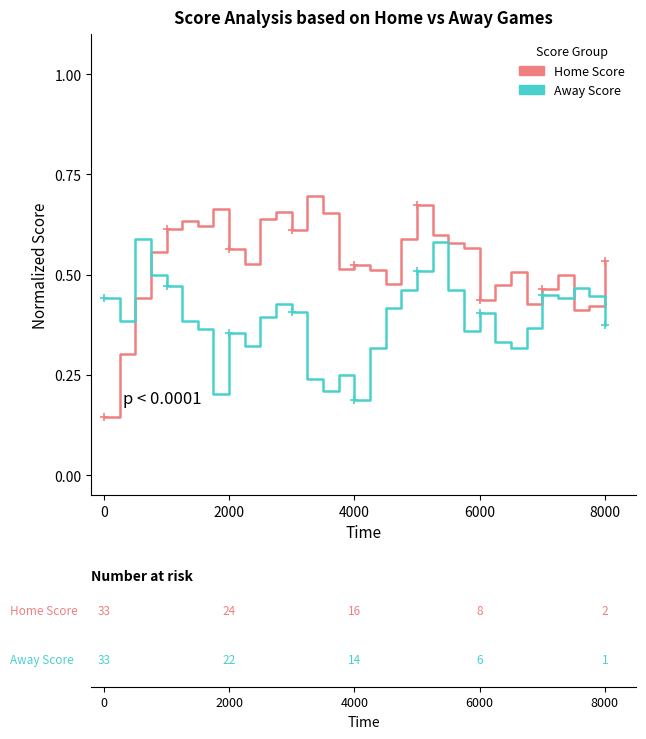

Rank the series by their maximum value, from lowest to highest.

Away Score (normalized), Home Score (normalized)